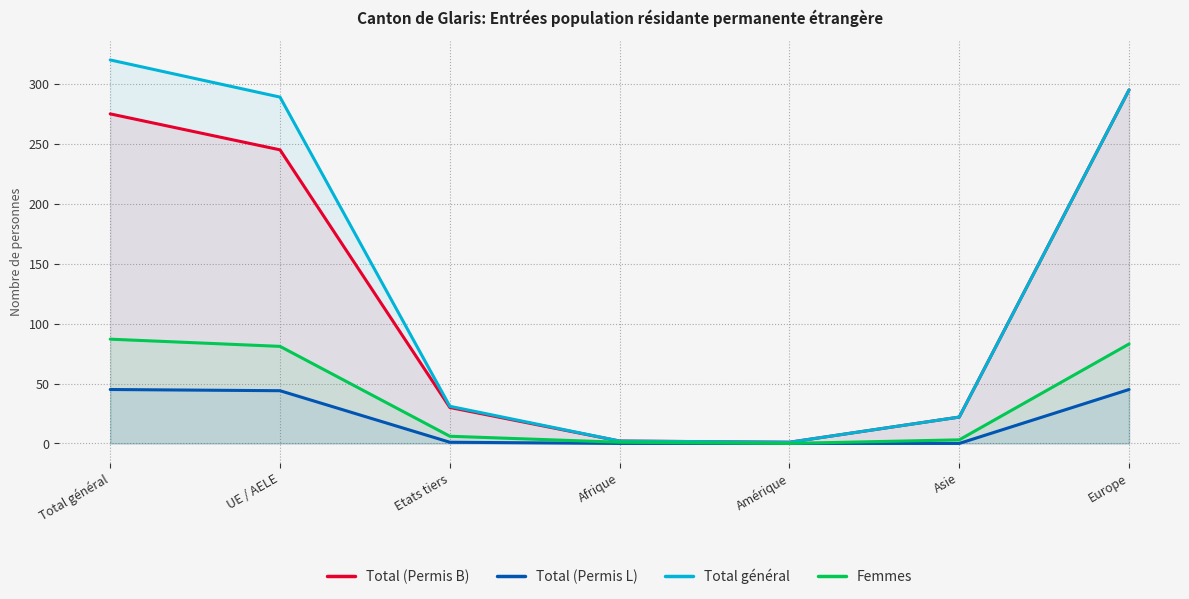

What is the difference between the maximum and minimum values in the Total général series?

319